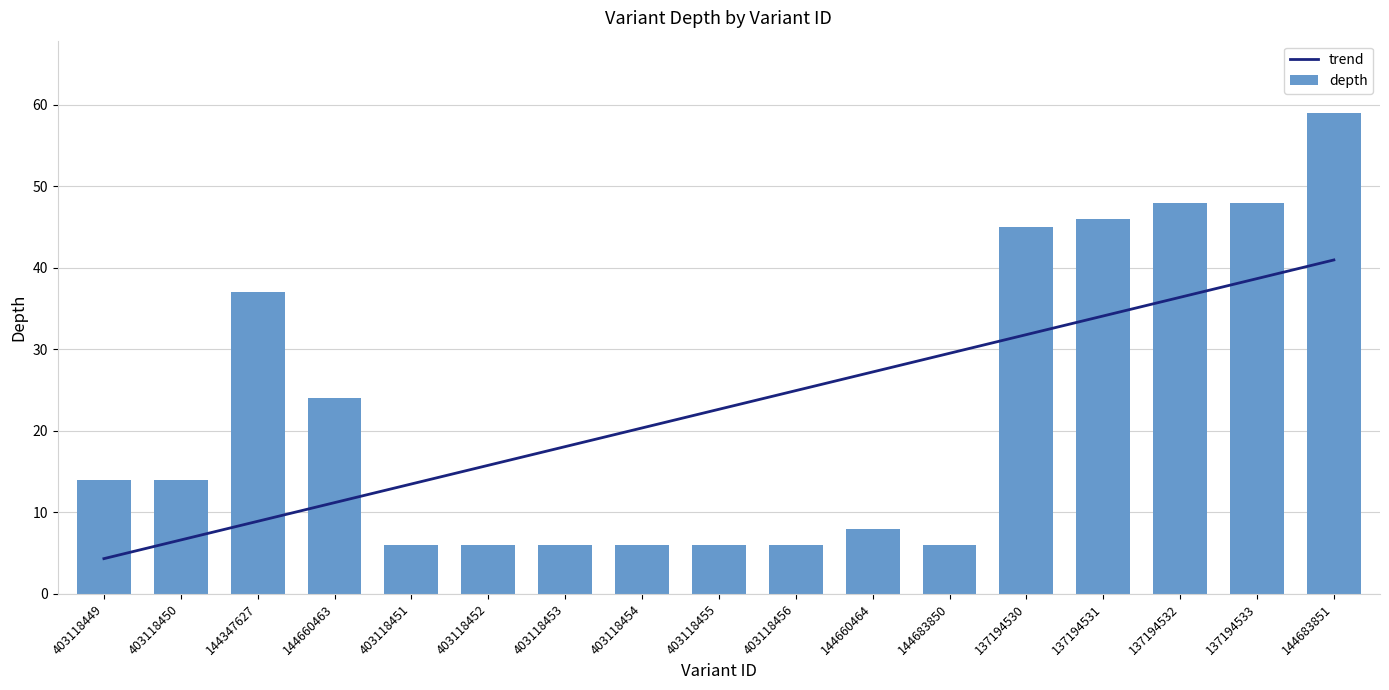

What is the value of the depth bar at the 5th from the left?

6